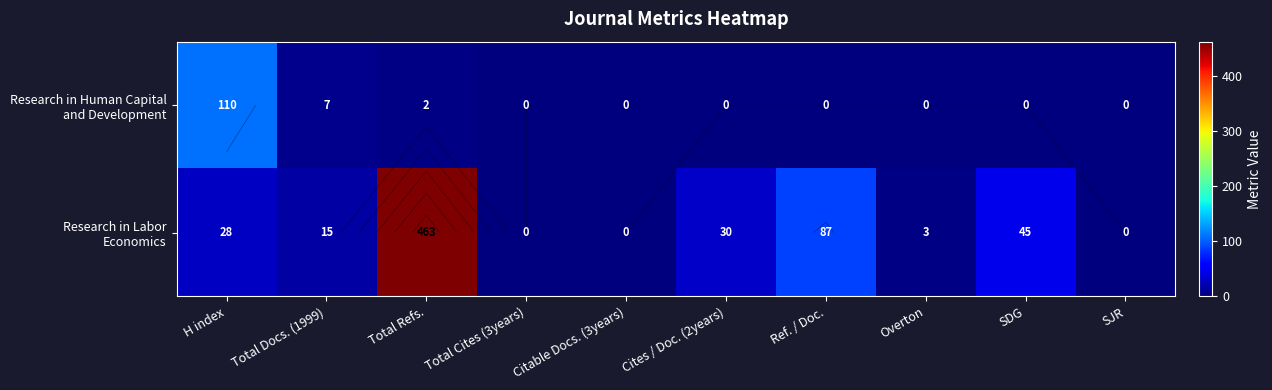

Count the number of data series in this chart.

2